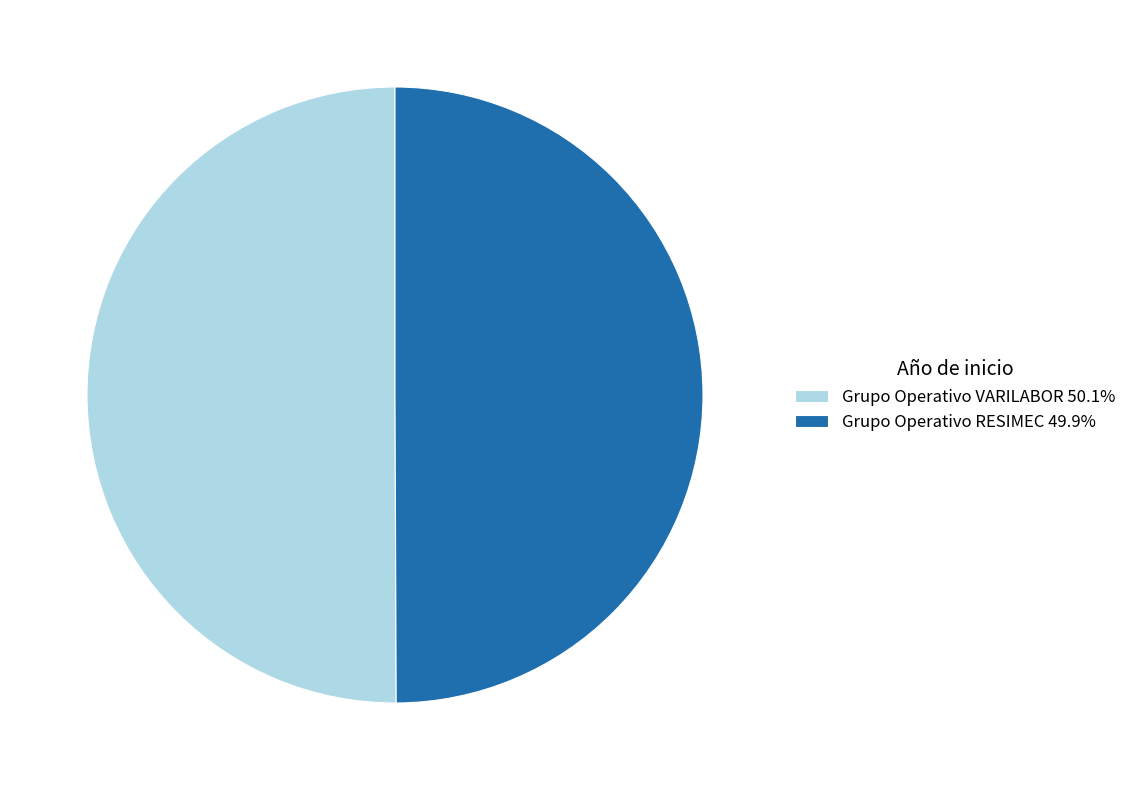

Combined, do Grupo Operativo RESIMEC 49.9% and Grupo Operativo VARILABOR 50.1% account for over 50%?

Yes